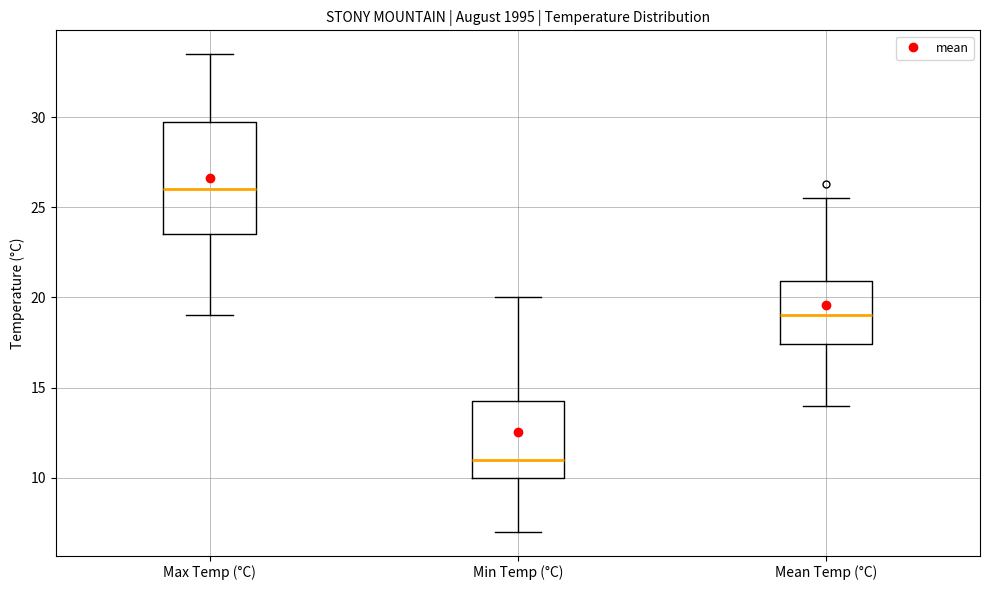

Reading left to right, read every box against the y-axis: the position of its median line, the range the box covers, and the ends of its whiskers. The values are not printed on the chart, so give them approximately, as read against the axis.

Max Temp (°C): median 26.0, box 23.5 to 30.0, whiskers 19.0 to 33.5
Min Temp (°C): median 11.0, box 10.0 to 14.5, whiskers 7.0 to 20.0
Mean Temp (°C): median 19.0, box 17.5 to 21.0, whiskers 14.0 to 25.5